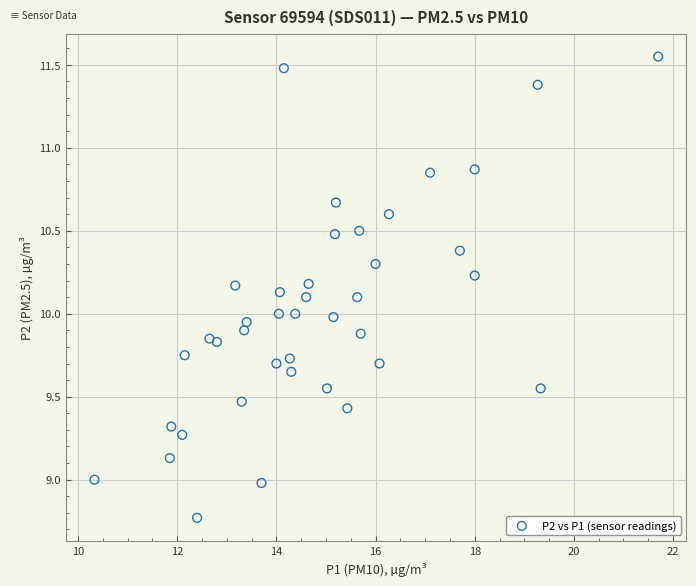

What is the range of Y values (max minus min)?

2.8